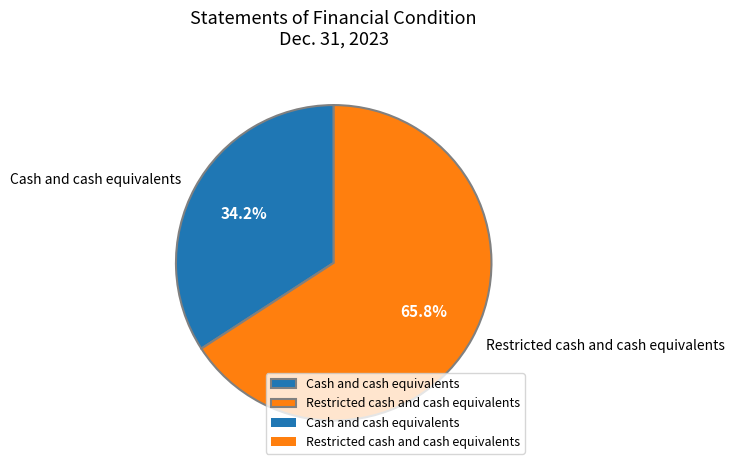

Approximately how many times larger is the value at Cash and cash equivalents compared to Restricted cash and cash equivalents?

0.5